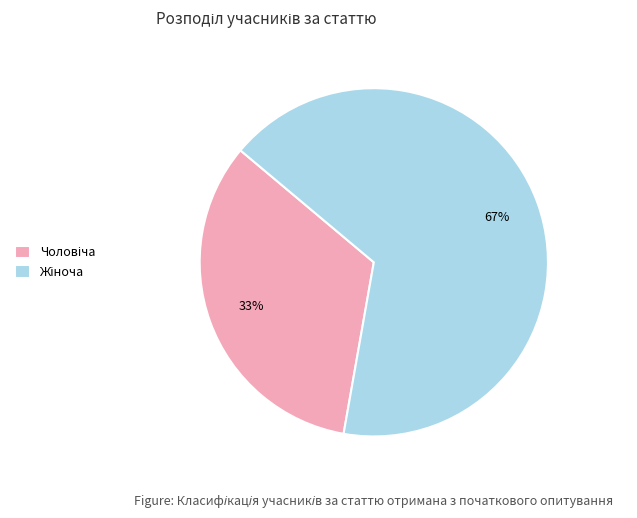

To the nearest percent, what is the average slice percentage?

50%